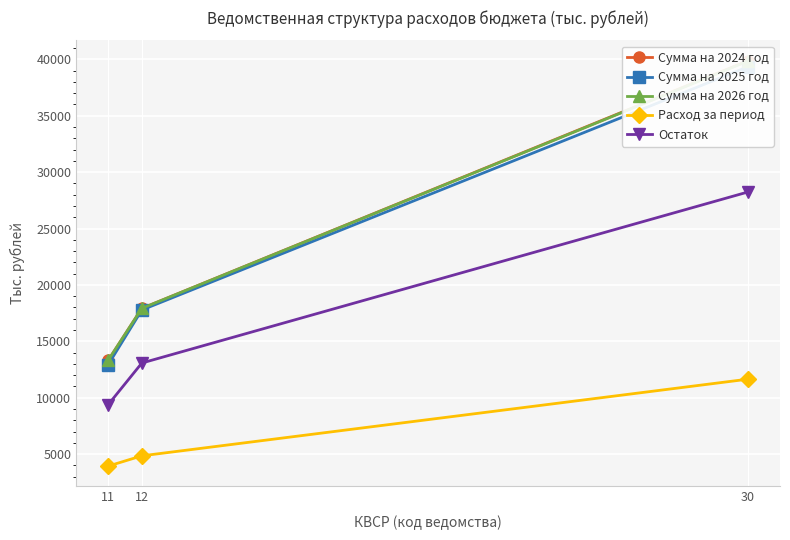

At 12, list the series in order from smallest to largest.

Расход за период, Остаток, Сумма на 2025 год, Сумма на 2024 год, Сумма на 2026 год